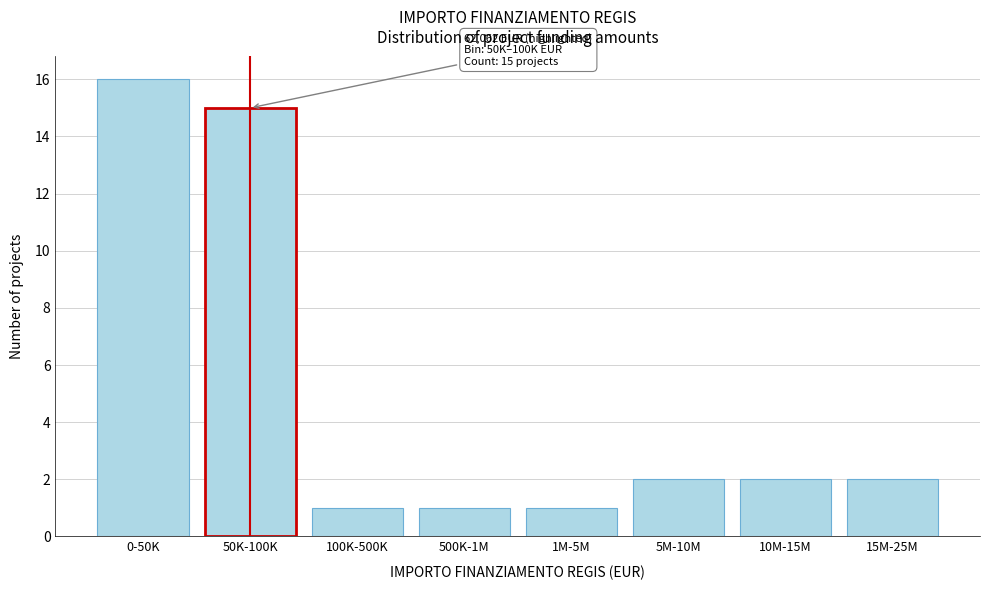

Reading right to left, transcribe all the data shown in this chart.

15M-25M=2	10M-15M=2	5M-10M=2	1M-5M=1	500K-1M=1	100K-500K=1	50K-100K=15	0-50K=16